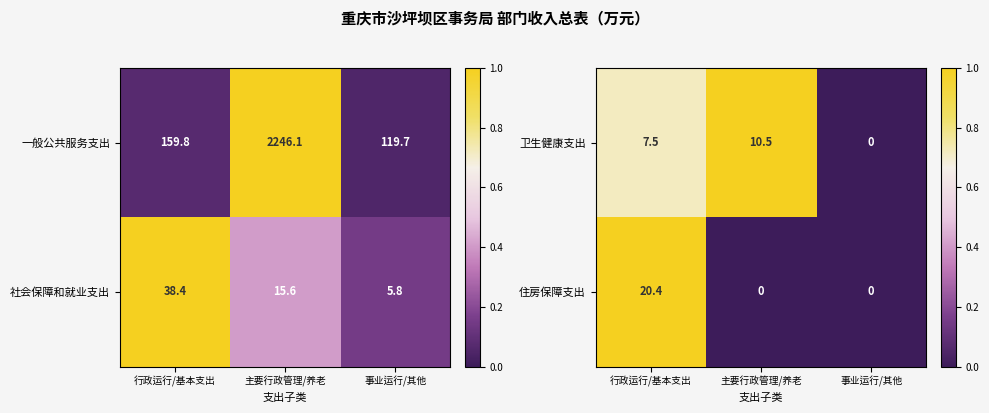

What is the sum of the 卫生健康支出 values at 行政运行/基本支出 and 事业运行/其他?

7.5